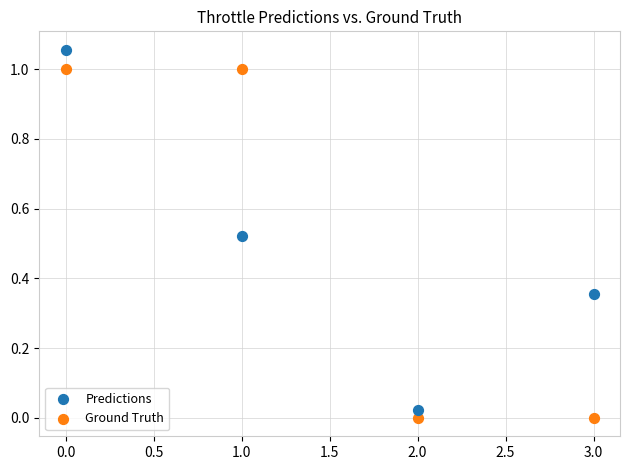

Which series contains the lowest Y value?

Ground Truth